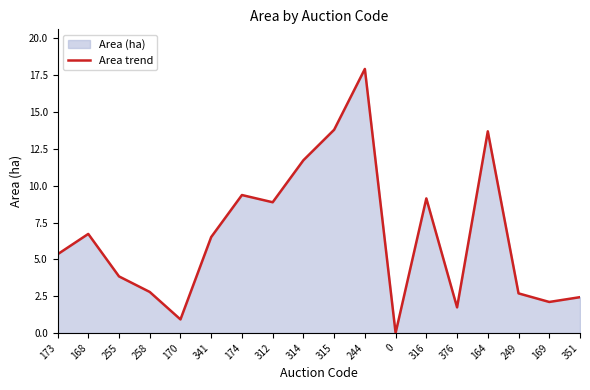

True or false: the data has more than 0 interior local peaks.

True